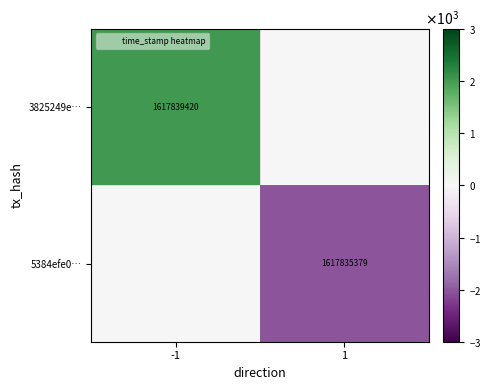

Rank the series at 1 from highest to lowest value.

3825249e…, 5384efe0…